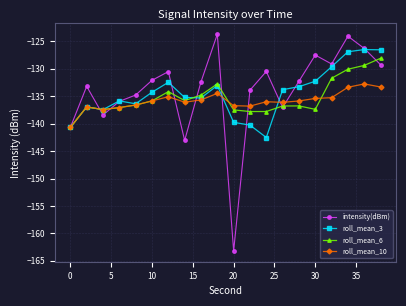

How many distinct data groups are displayed?

4